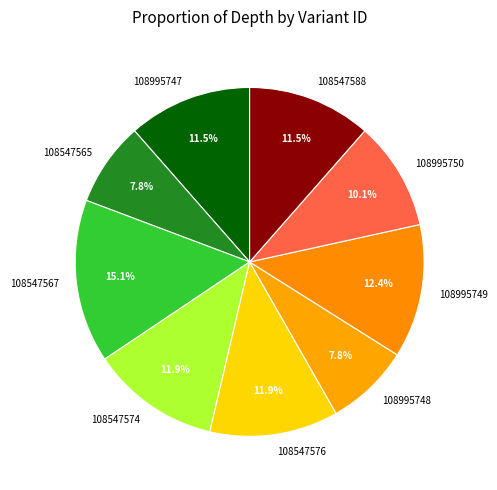

To the nearest percent, what is the combined percentage of 108995750 and 108995747?

22%